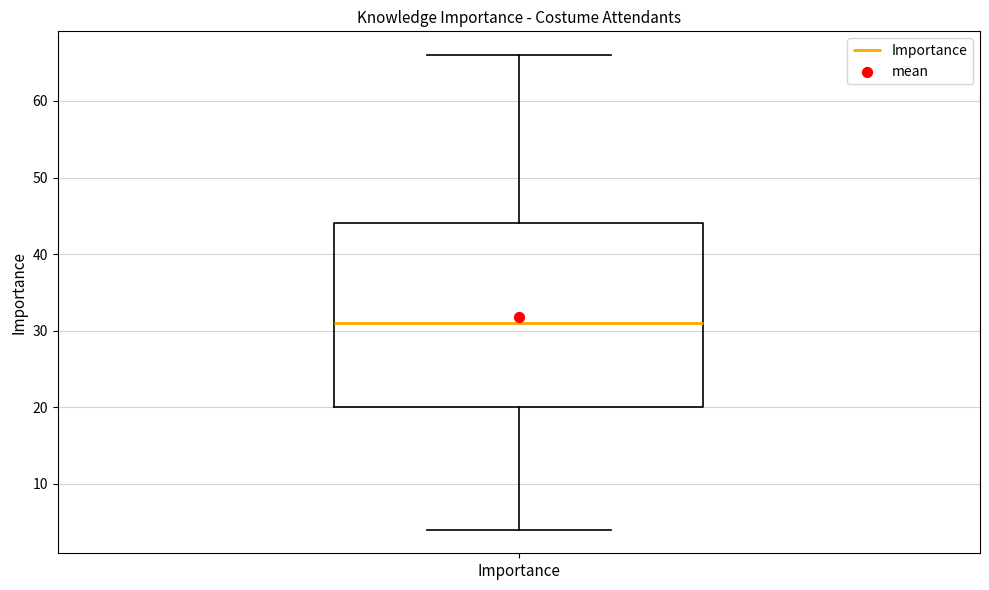

Read this box plot against the y-axis: the position of the median line, the range covered by the box, and the ends of both whiskers. The values are not printed on the chart, so give them approximately, as read against the axis.

median 31, box 20 to 44, whiskers 4 to 66